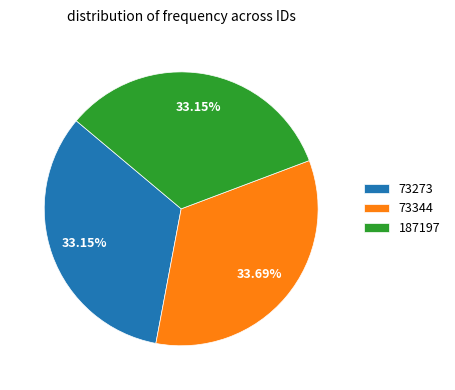

Approximately how many times larger is the value at 73344 compared to 73273?

1.0